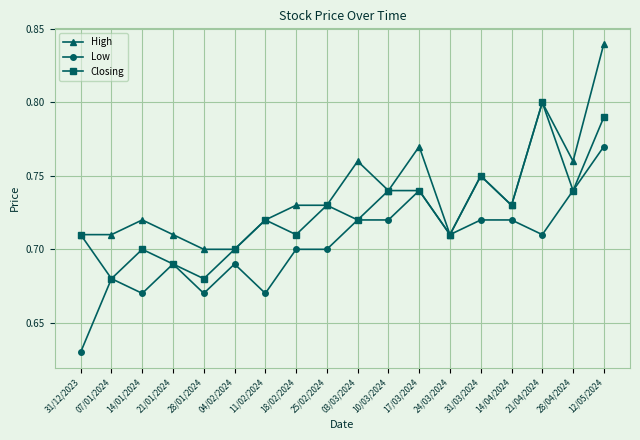

Between 07/01/2024 and 18/02/2024, which series saw the biggest shift?

Closing